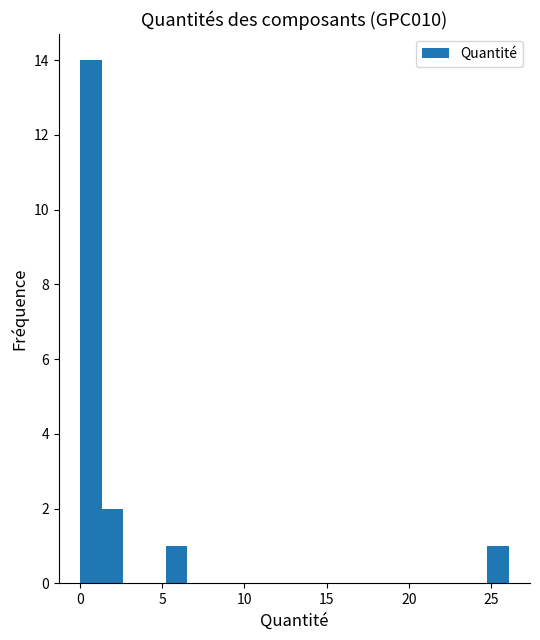

Read against the x-axis, roughly where is the centre of the tallest bar?

0.5